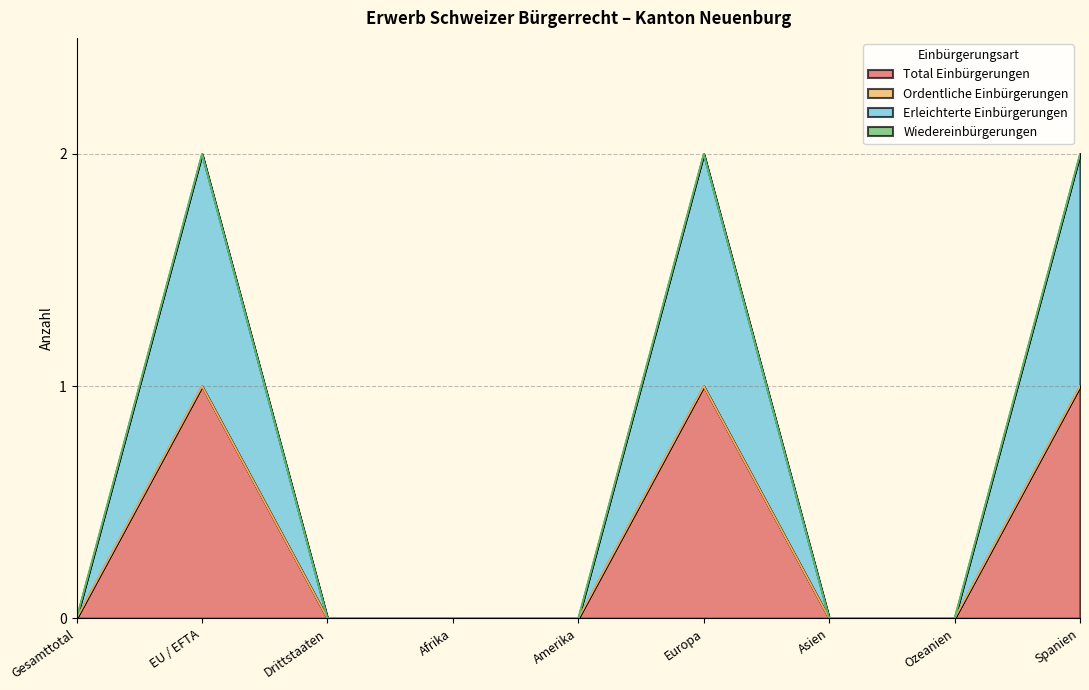

True or false: Erleichterte Einbürgerungen has a value of 0 at Europa.

False